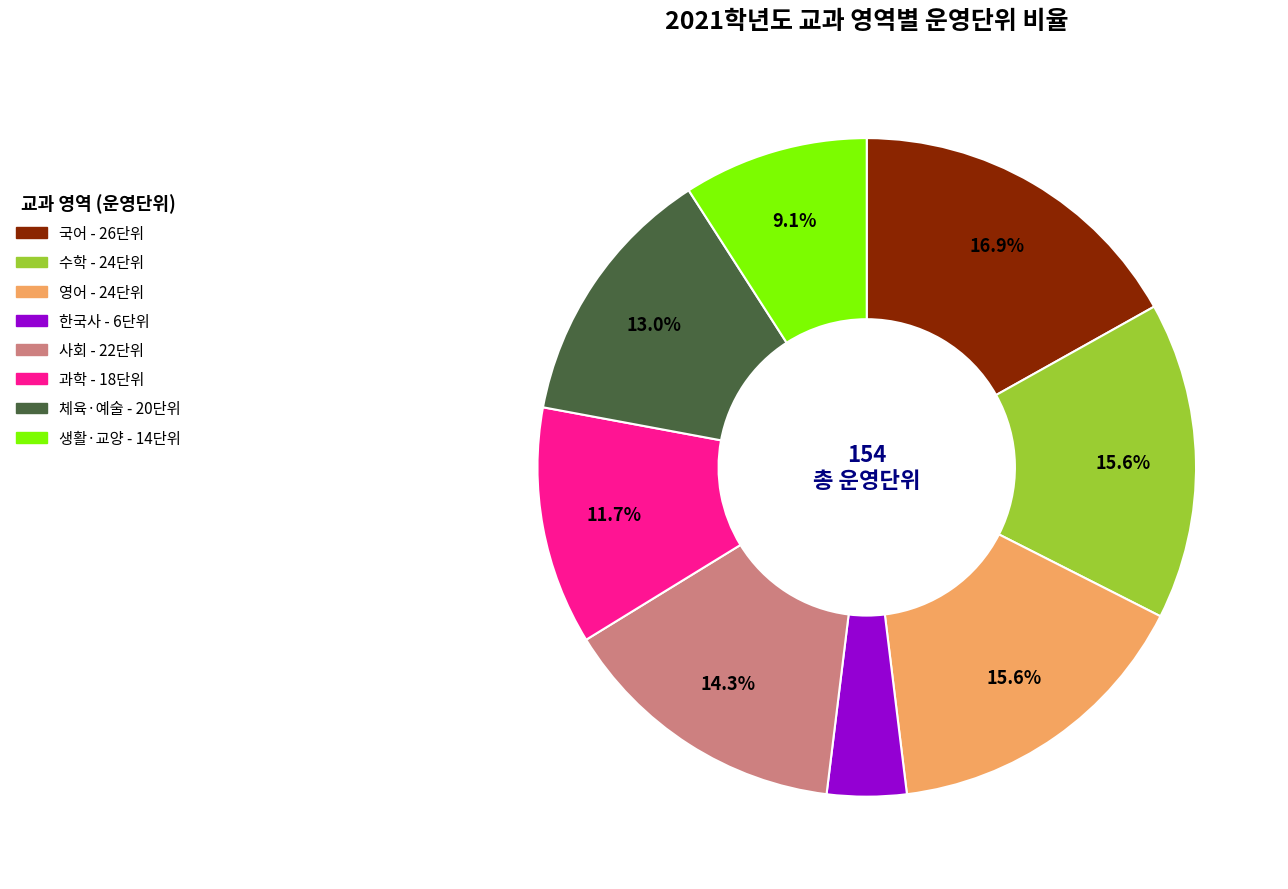

Is 사회 the majority of the pie?

No